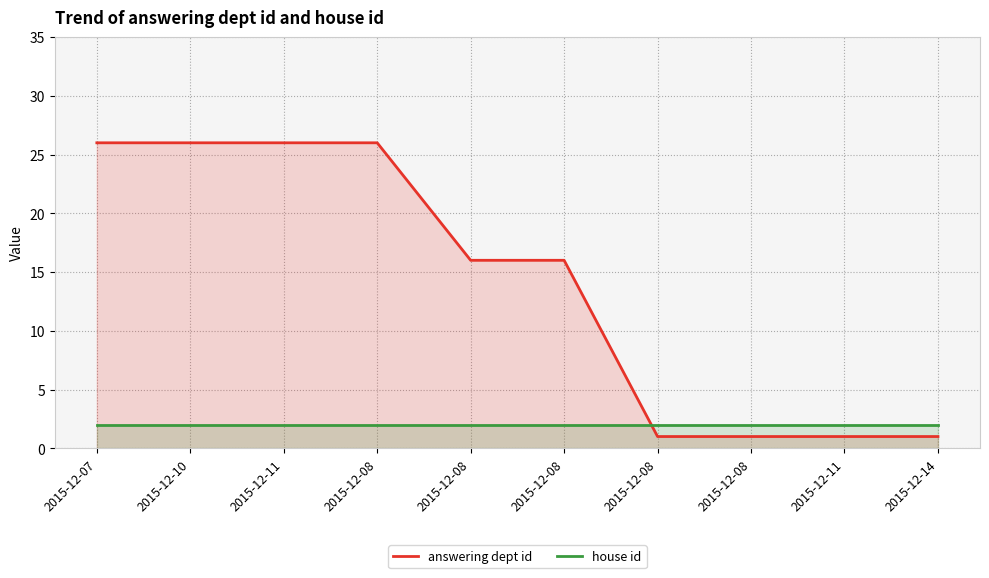

What is the difference between the highest and lowest values at 2015-12-08?

24